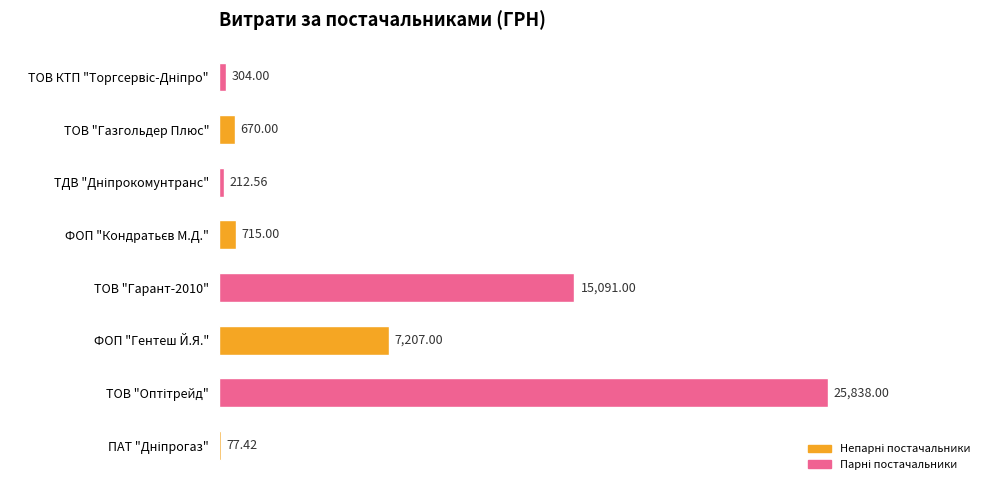

Are the bars horizontal?

Yes